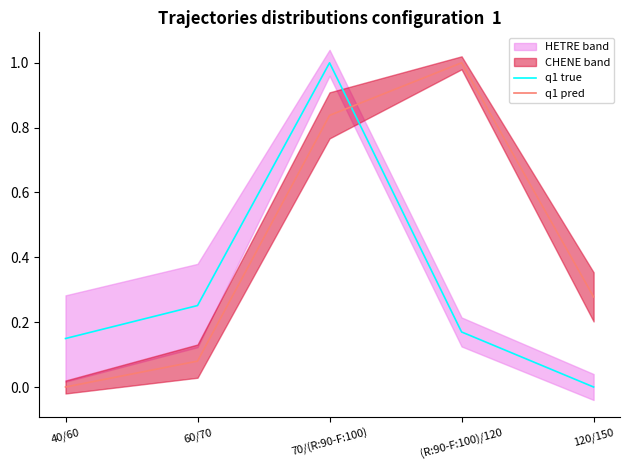

True or false: q1 pred and q1 true intersect in this chart.

True